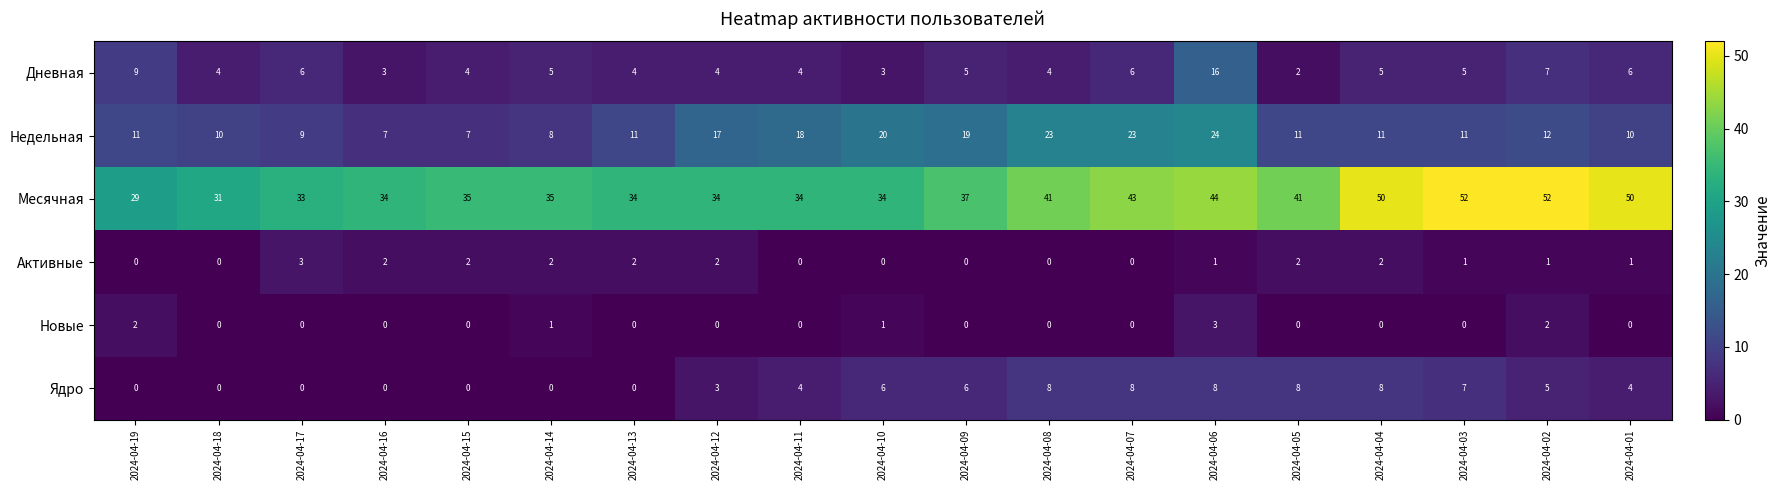

Count the number of data series in this chart.

6